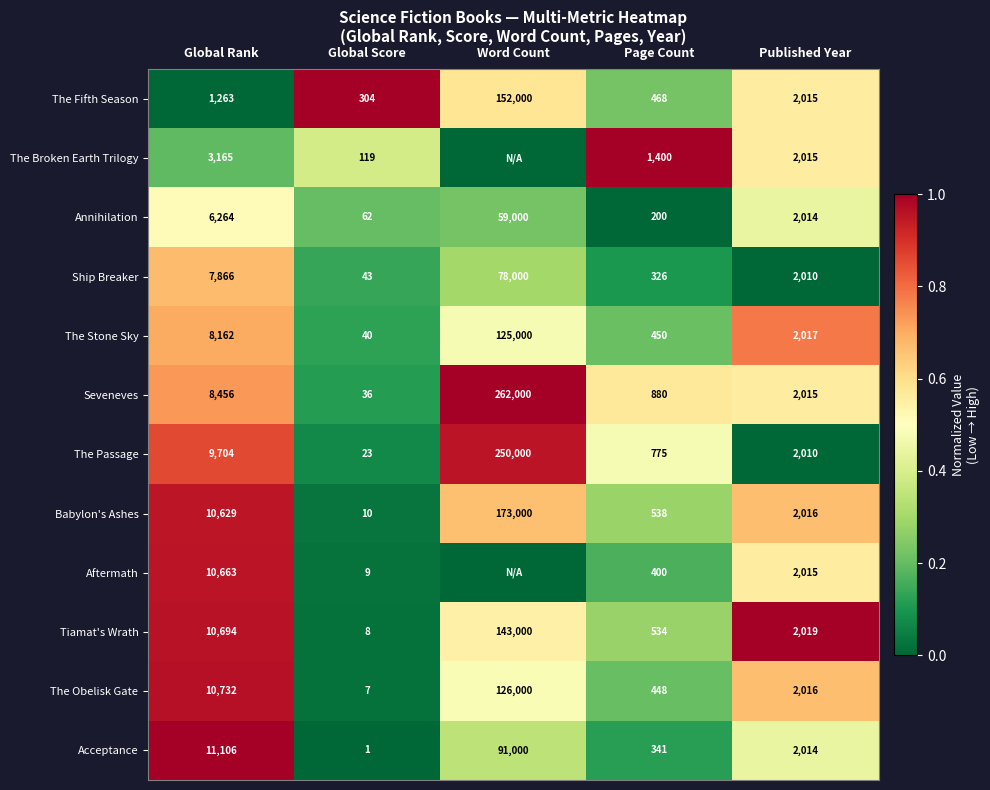

What is the sum of the The Passage values at Global Score and Published Year?

2033